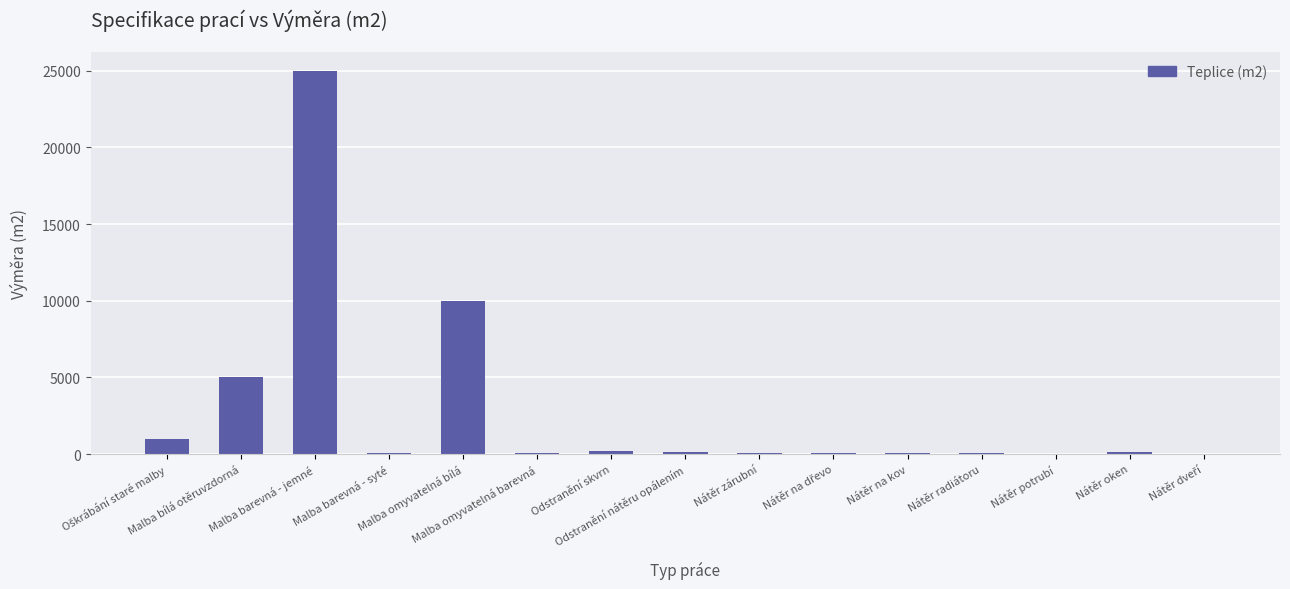

What is the maximum value shown in the chart?

25000